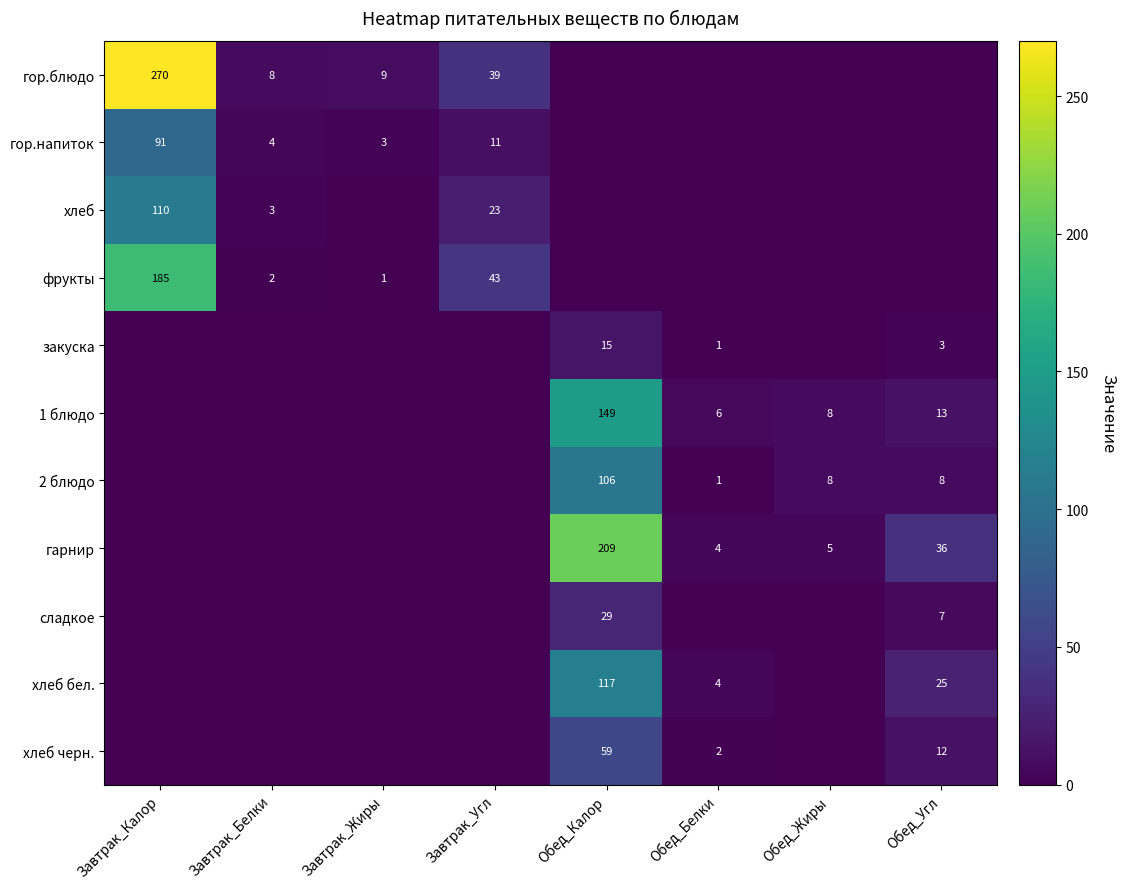

At how many categories does at least one series exceed 229?

1